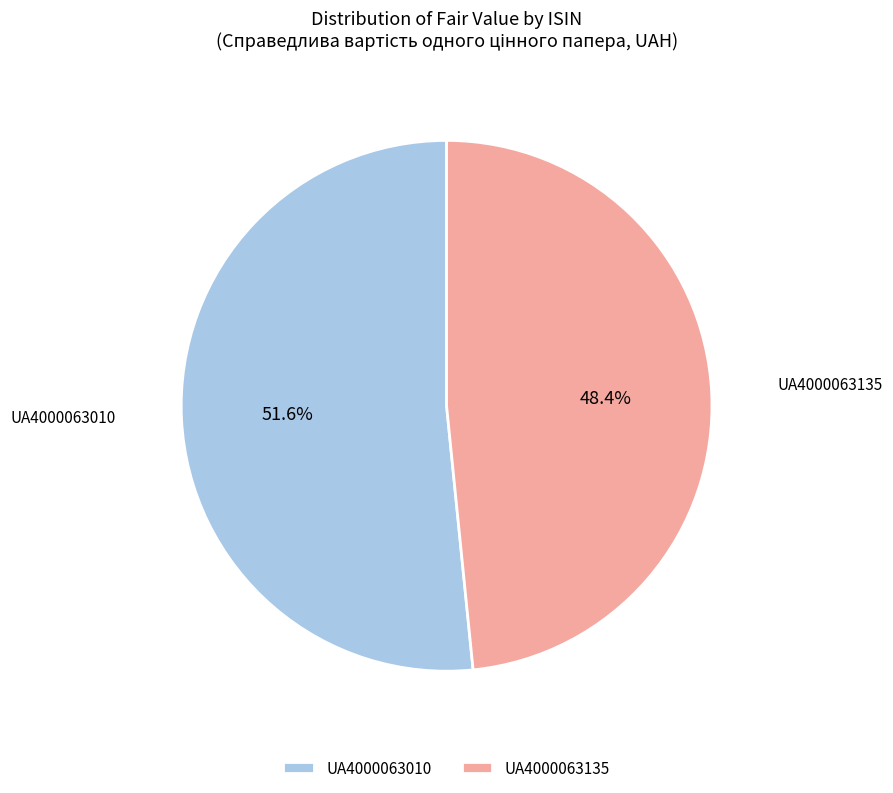

Is it true that UA4000063135 is 48% of the pie?

True